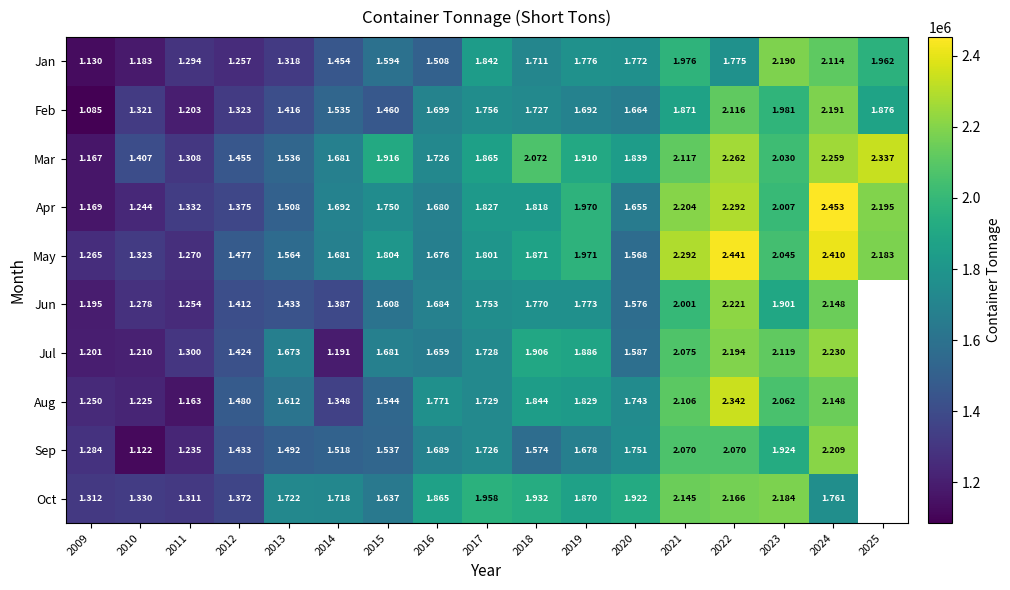

True or false: Mar has a value of 631851 at 2013.

False